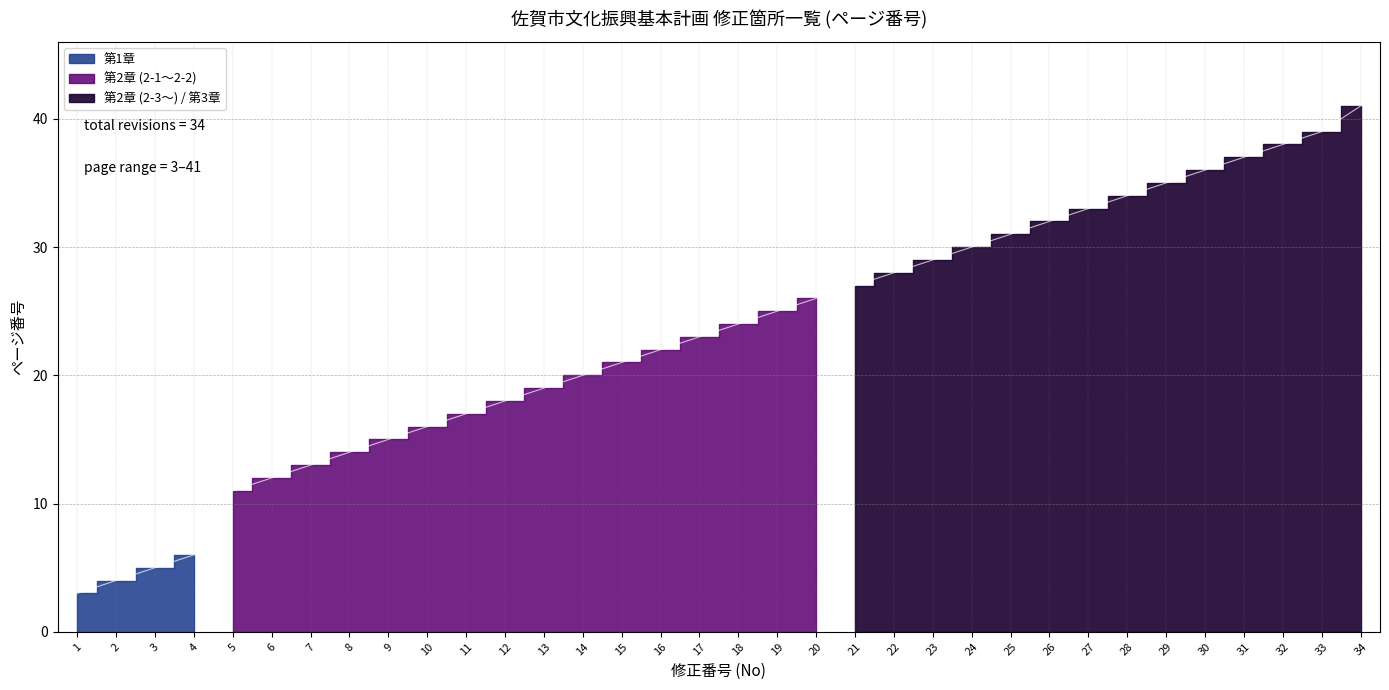

Approximately how many times larger is the value at 25 compared to 19?

1.2